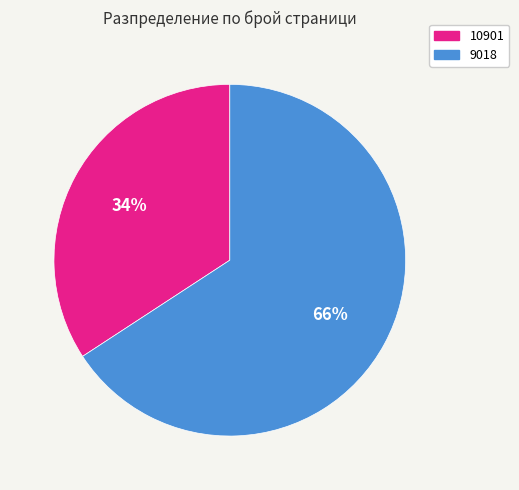

Which slice is the smallest?

10901